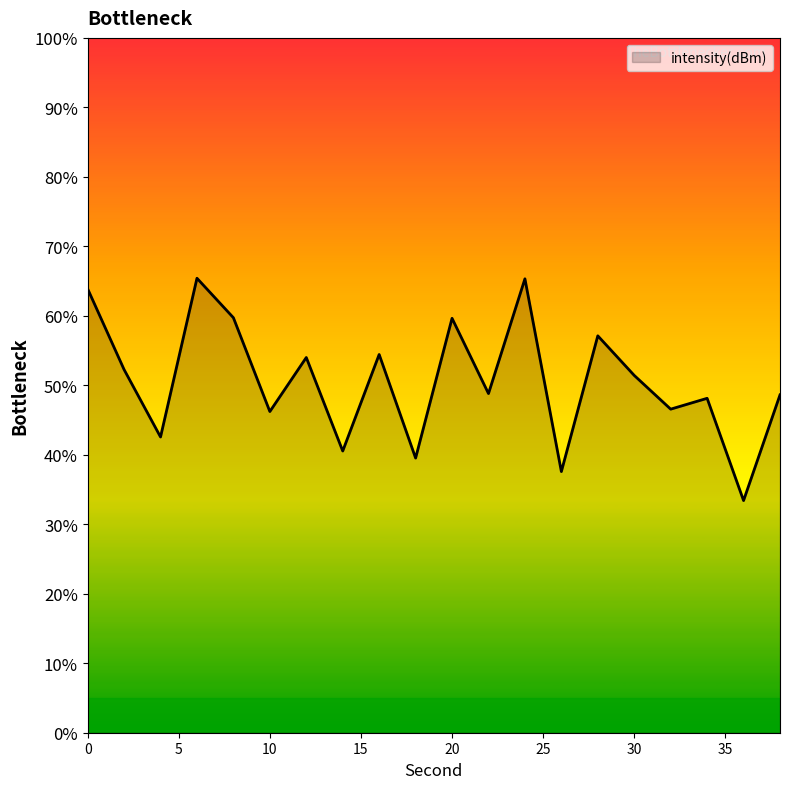

What is the minimum value shown in the chart?

33.4